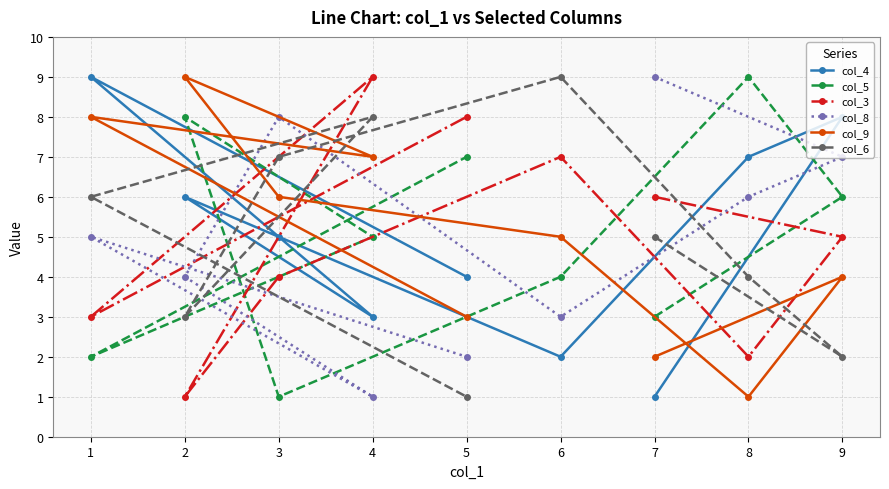

Rank the categories by col_5 value from lowest to highest.

3, 1, 7, 6, 4, 9, 5, 2, 8